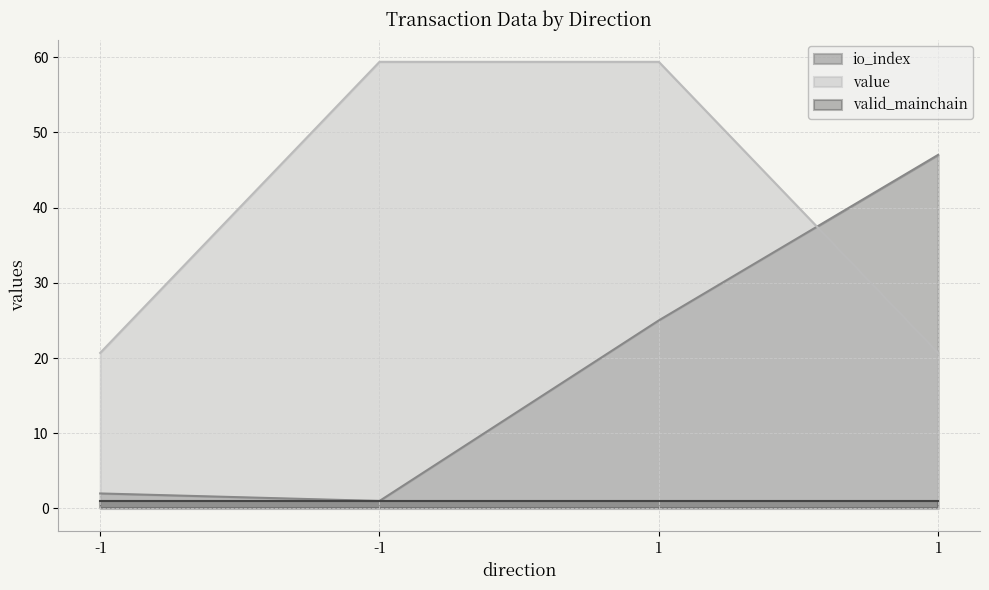

How many series are shown in this chart?

3